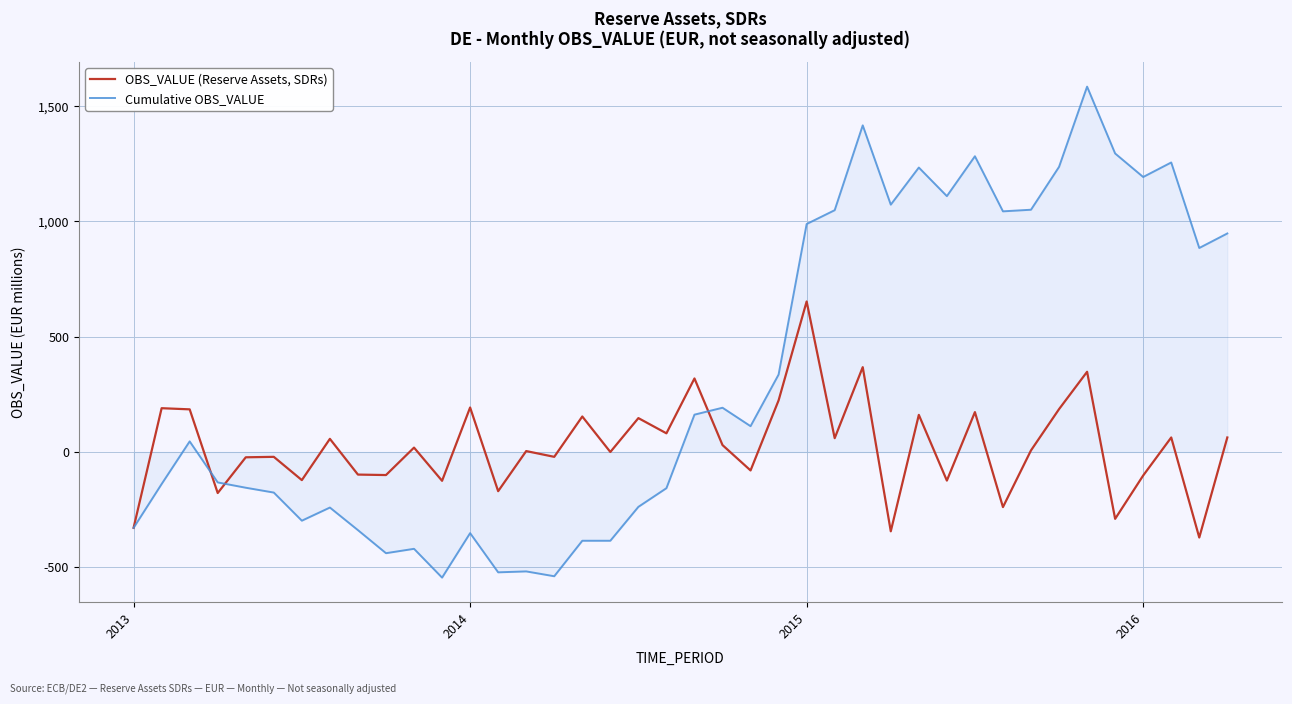

Which series has the largest total across all categories?

Cumulative OBS_VALUE